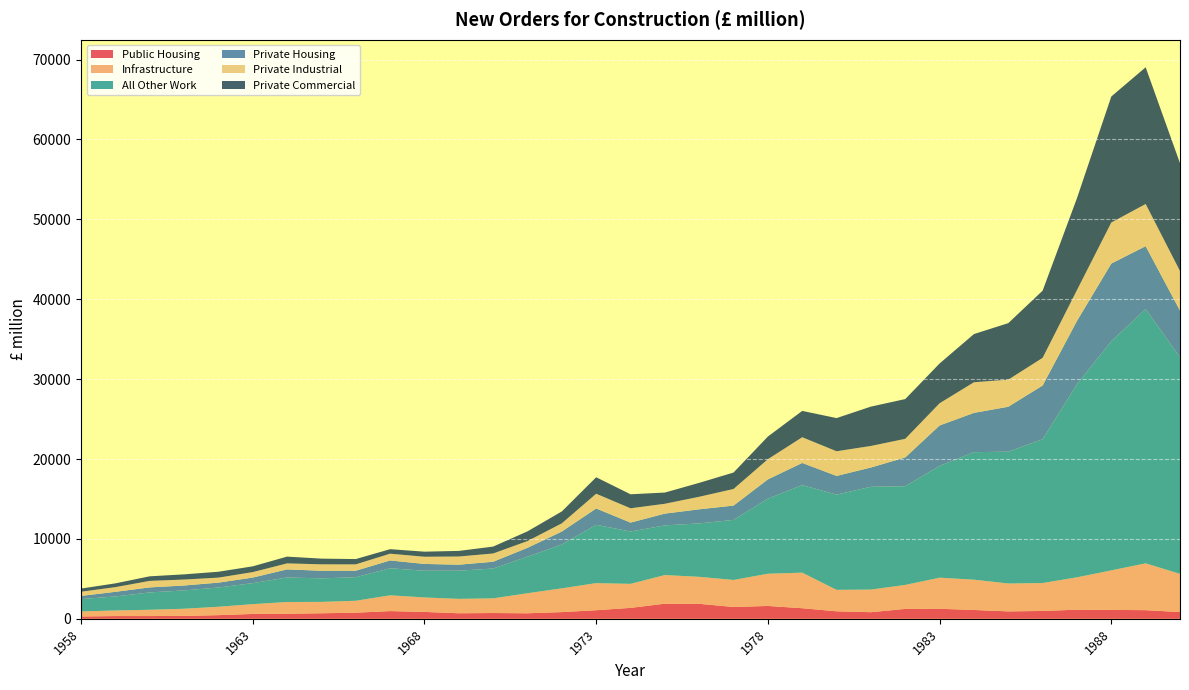

Reading left to right, list all the values displayed in this chart.

Public Housing: 292	346	346	366	459	610	635	696	767	967	863	696	726	693	842	1077	1369	1894	1878	1483	1610	1329	940	829	1243	1257	1108	931	985	1144	1117	1085	845
Infrastructure: 631	697	786	896	1049	1225	1471	1424	1492	1974	1811	1802	1837	2510	2973	3392	3007	3584	3377	3381	4034	4448	2686	2829	3001	3891	3791	3489	3493	4050	4946	5858	4783
All Other Work: 1550	1756	2173	2292	2412	2632	3069	2943	2952	3387	3346	3528	3734	4571	5486	7299	6553	6220	6688	7519	9397	10960	11921	12868	12356	13989	15960	16503	18001	24163	28681	31835	27116
Private Housing: 394	580	628	615	609	696	1012	953	810	976	851	748	847	1112	1627	2045	1115	1470	1764	1790	2413	2776	2340	2415	3602	5066	4918	5623	6725	7932	9724	7869	5838
Private Industrial: 522	586	815	746	627	684	752	803	796	848	899	1025	1034	846	1024	1845	1791	1233	1570	2080	2527	3216	3087	2697	2329	2778	3833	3392	3462	3861	5138	5277	4952
Private Commercial: 397	473	572	650	736	723	846	716	664	565	636	701	863	1215	1489	2062	1755	1403	1741	2058	2836	3296	4152	4924	4975	4982	6032	7073	8410	11506	15774	17111	13497